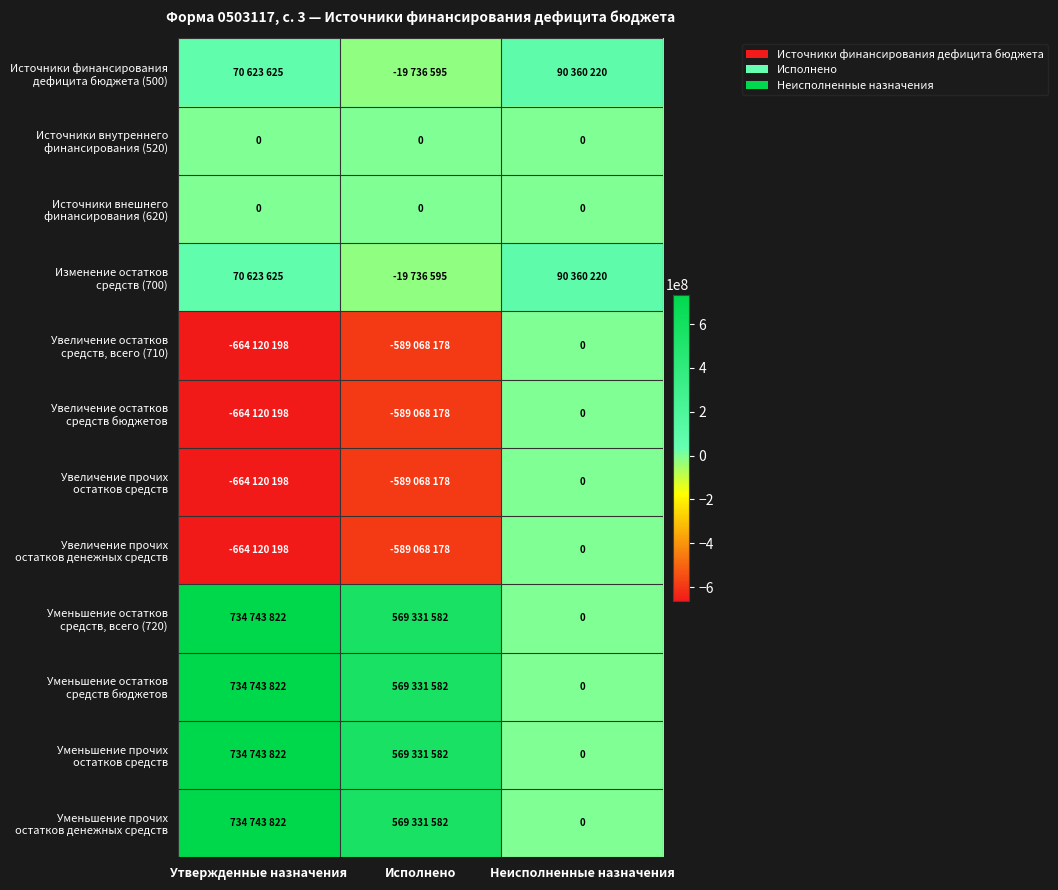

What is the sum of the Изменение остатков средств (700) values at Неисполненные назначения and Исполнено?

70623624.5